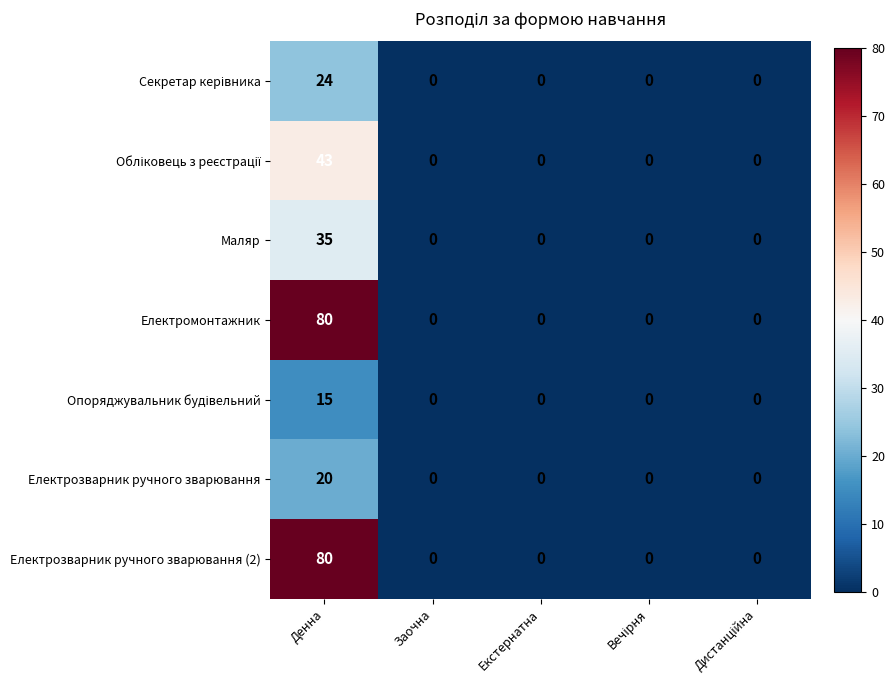

What is the total value across all series at Денна?

297